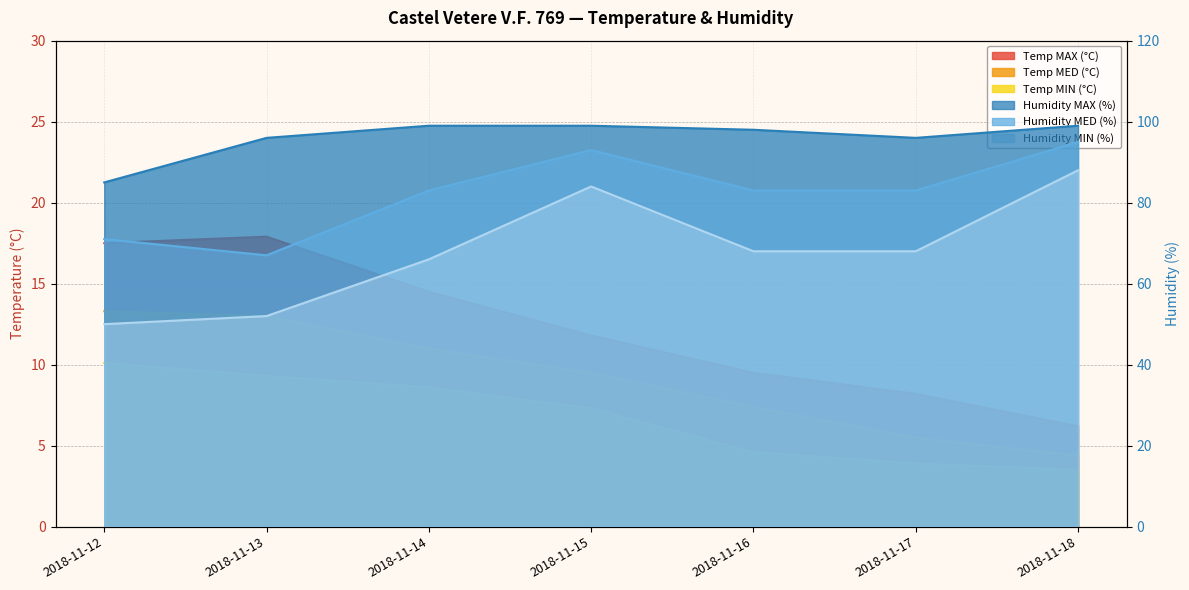

What is the smallest value displayed?

3.5